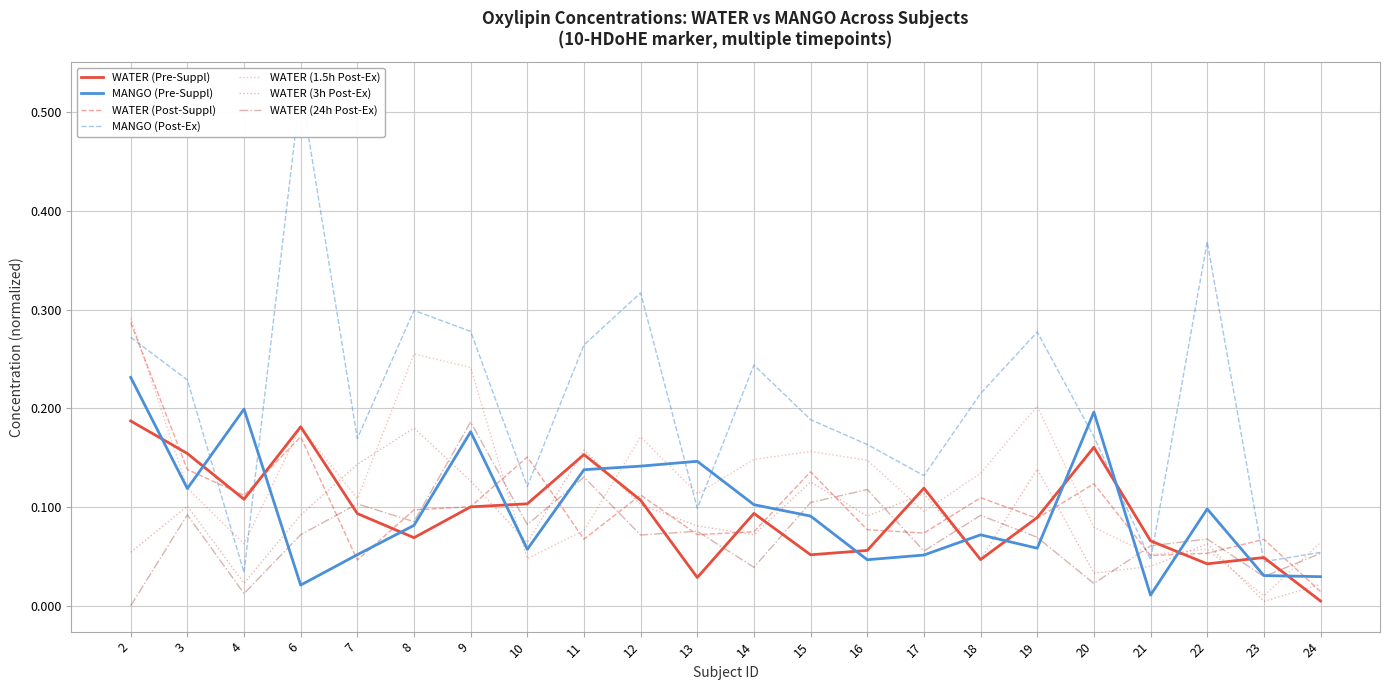

In WATER, how many points are lower than both neighbors (excluding endpoints)?

6